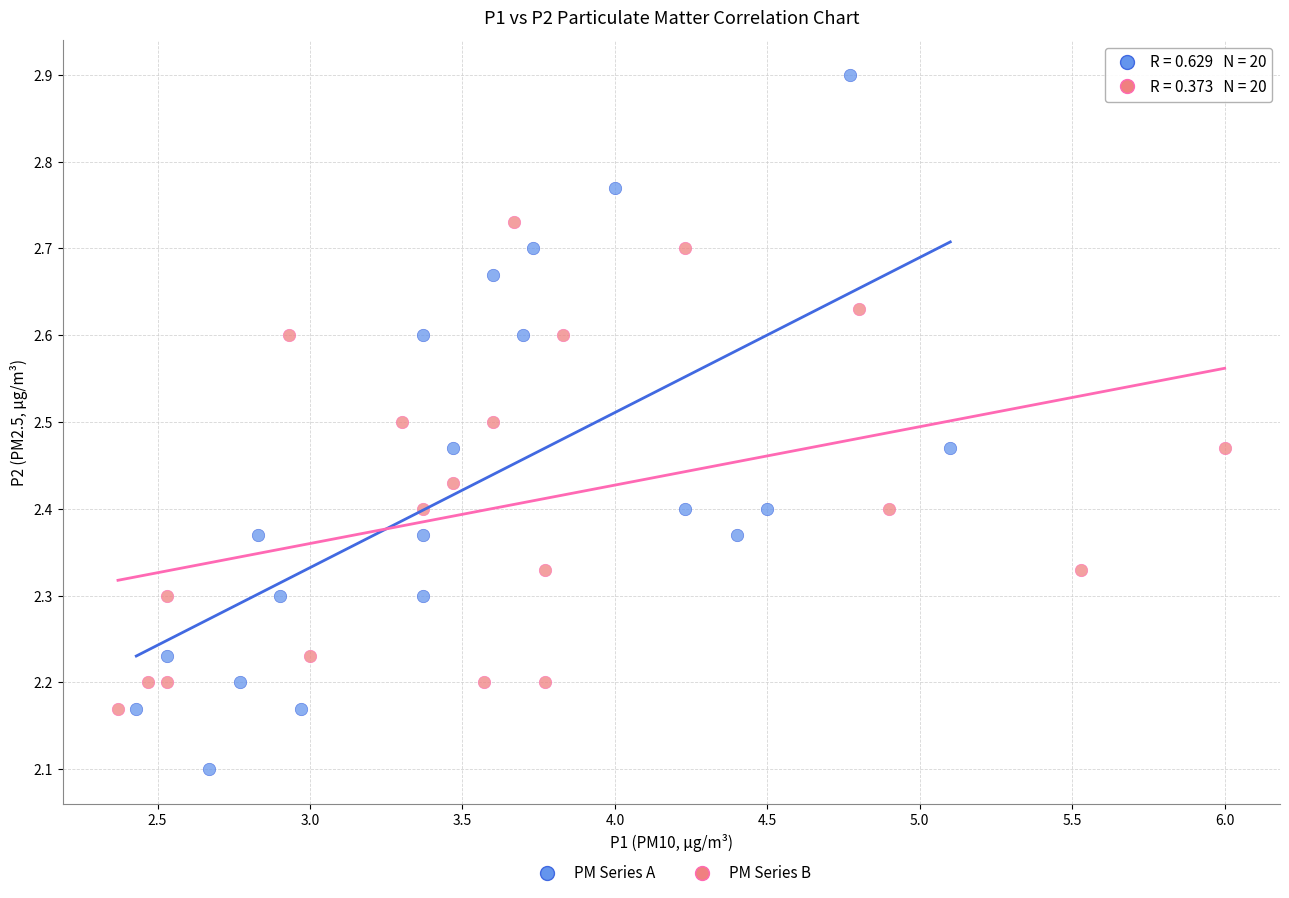

Which series has the widest spread of Y values?

PM Series A